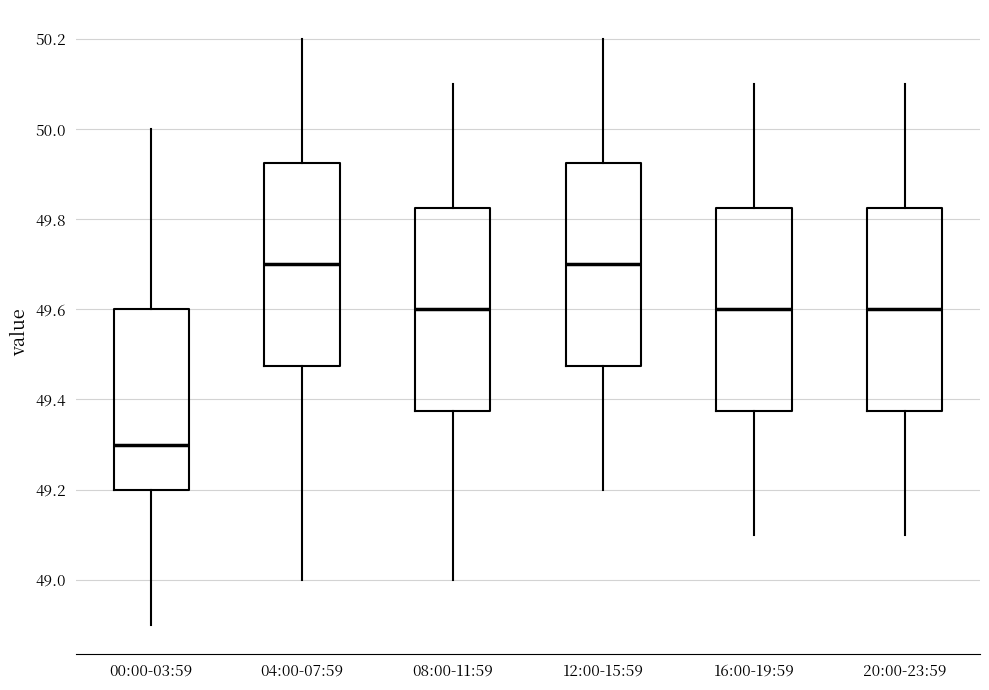

Reading left to right, read every box against the y-axis: the position of its median line, the range the box covers, and the ends of its whiskers. The values are not printed on the chart, so give them approximately, as read against the axis.

00:00-03:59: median 49.30, box 49.20 to 49.60, whiskers 48.90 to 50.00
04:00-07:59: median 49.70, box 49.48 to 49.92, whiskers 49.00 to 50.20
08:00-11:59: median 49.60, box 49.38 to 49.82, whiskers 49.00 to 50.10
12:00-15:59: median 49.70, box 49.48 to 49.92, whiskers 49.20 to 50.20
16:00-19:59: median 49.60, box 49.38 to 49.82, whiskers 49.10 to 50.10
20:00-23:59: median 49.60, box 49.38 to 49.82, whiskers 49.10 to 50.10